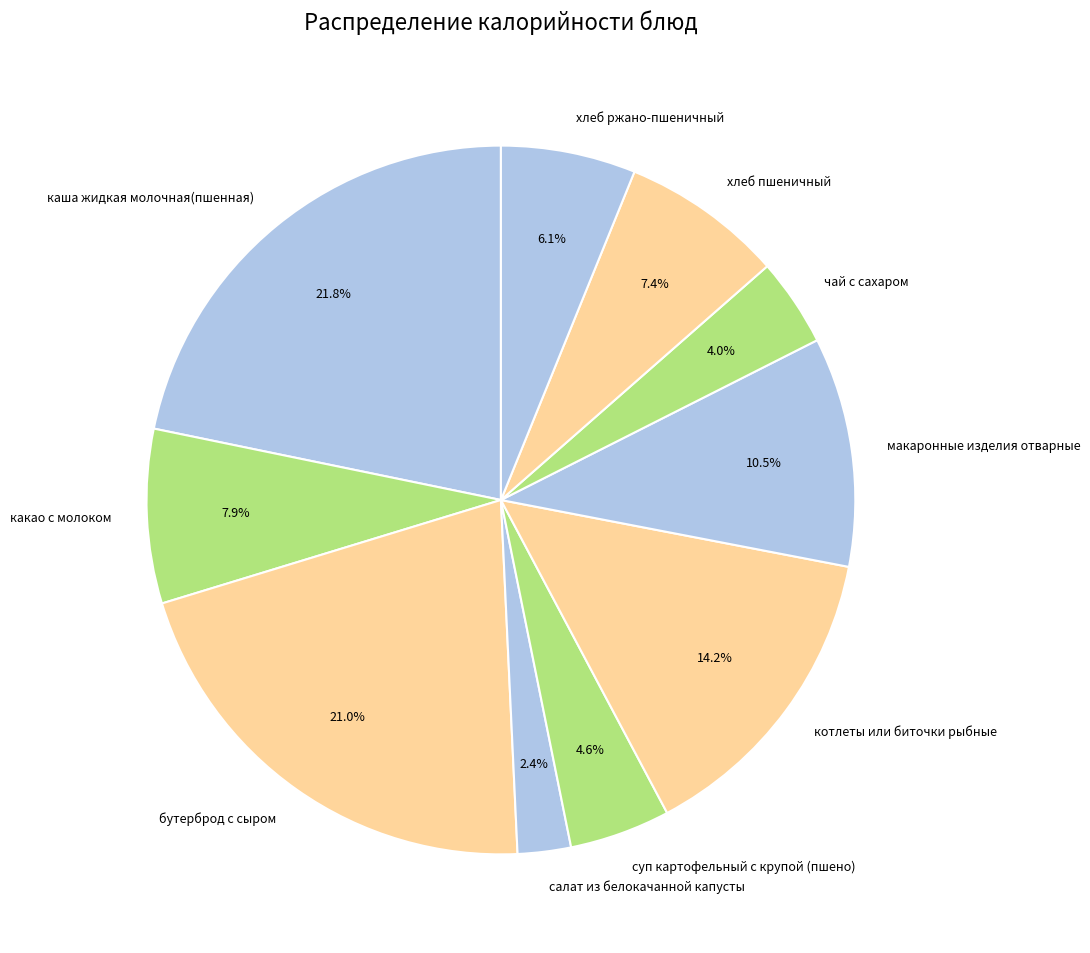

Between какао с молоком and чай с сахаром, which is larger?

какао с молоком